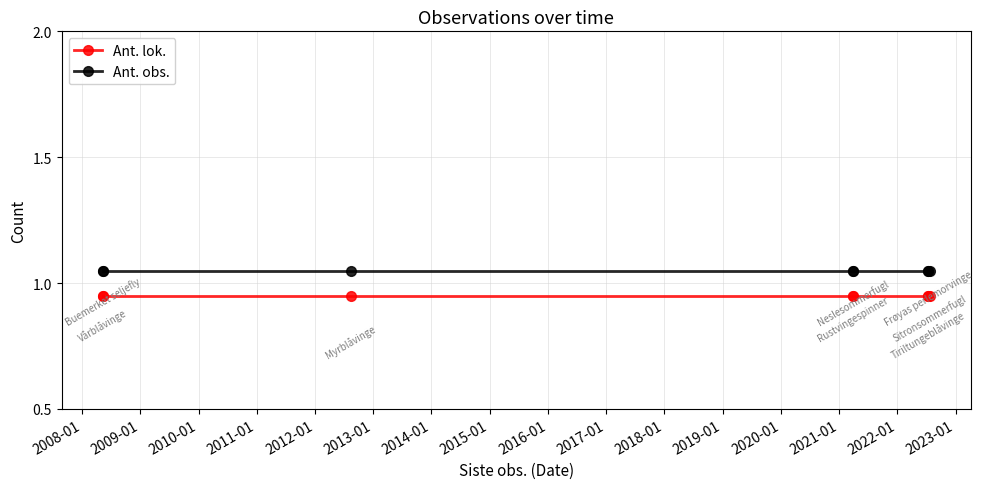

Which series has the largest total across all categories?

Ant. obs.